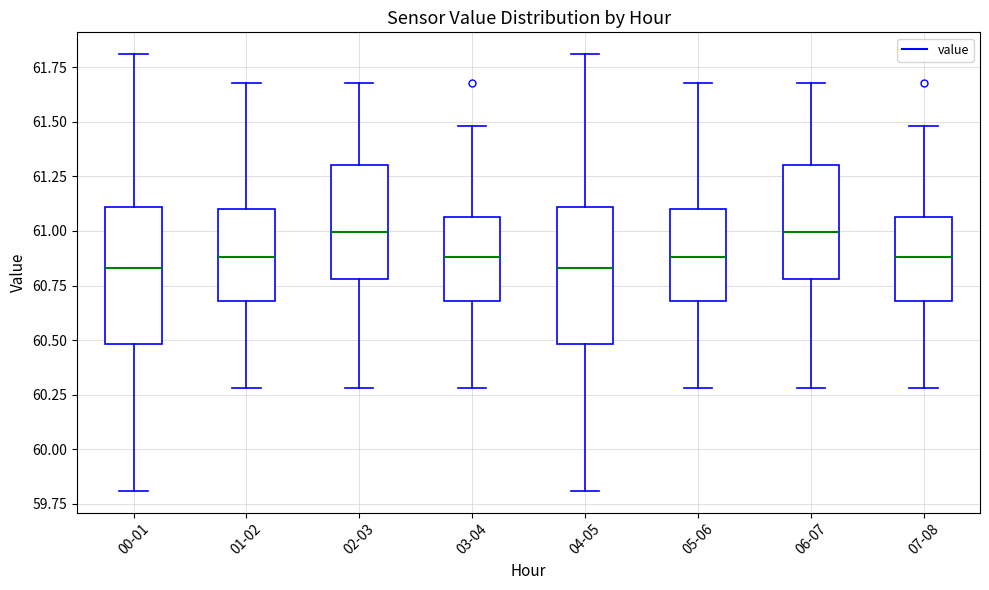

Where does the upper whisker of the box for 00-01 end on the y-axis? The values are not printed on the chart, so give them approximately, as read against the axis.

61.80